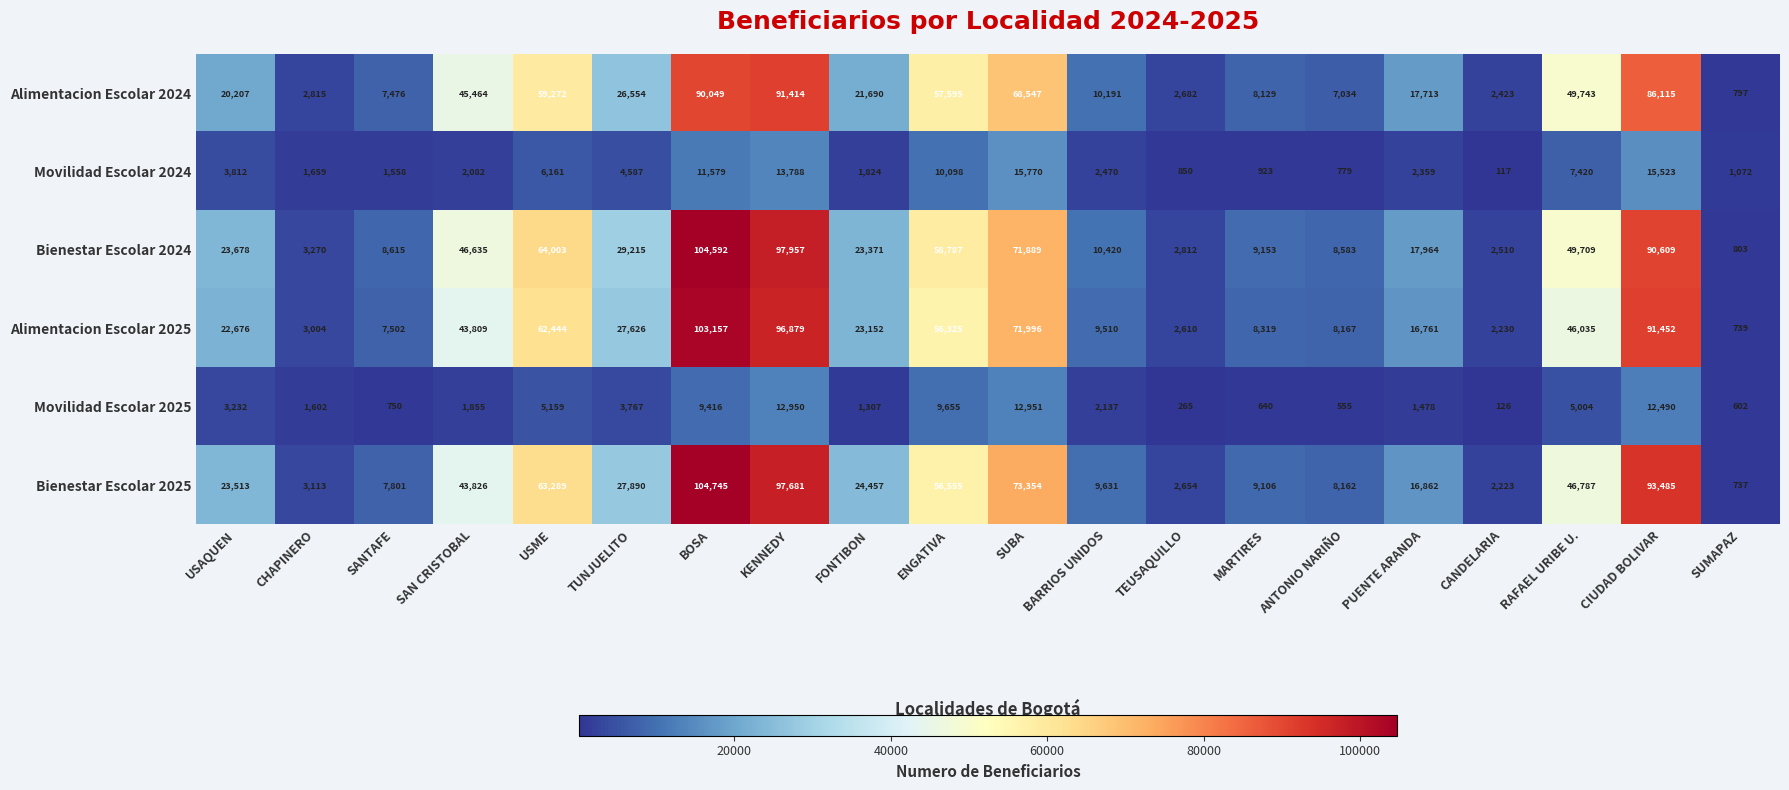

How many values in the Movilidad Escolar 2025 series are below 2137?

10